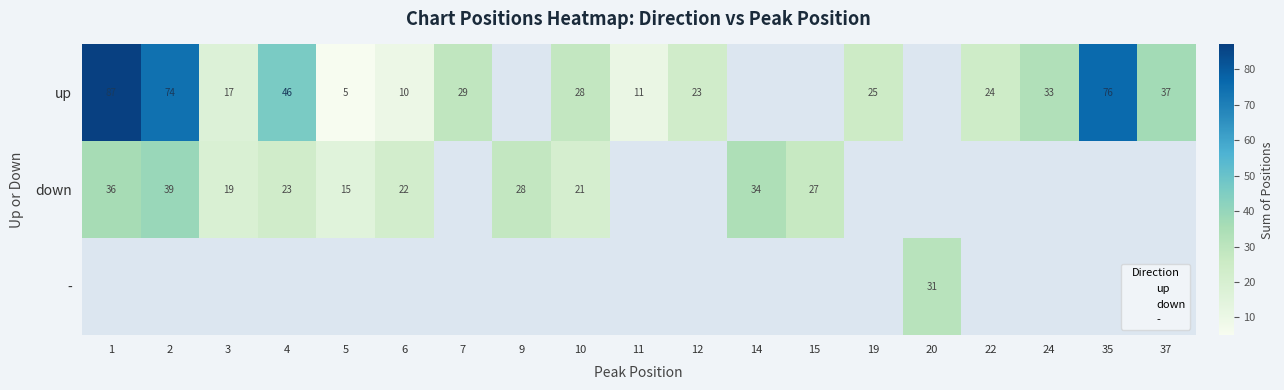

What is the total value across all series at 5?

20